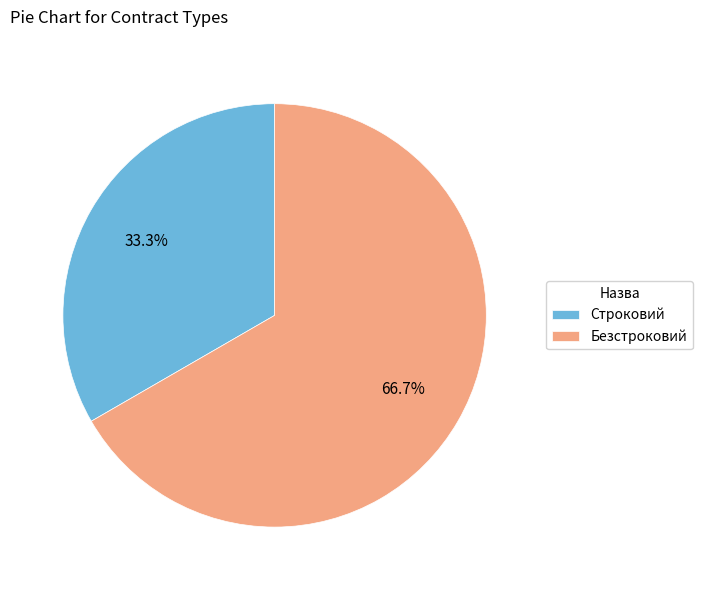

To the nearest percent, what is the average slice percentage?

50%